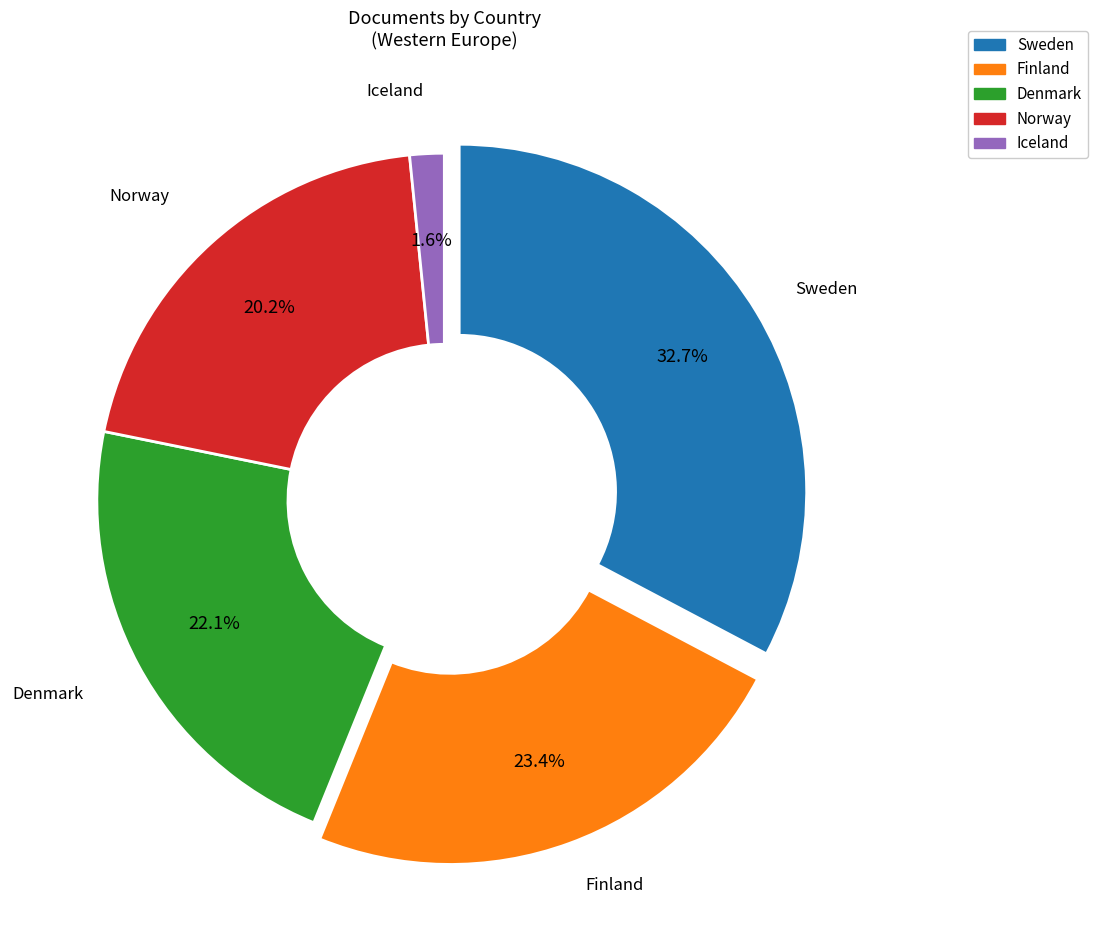

To the nearest percent, what is the average slice percentage?

20%